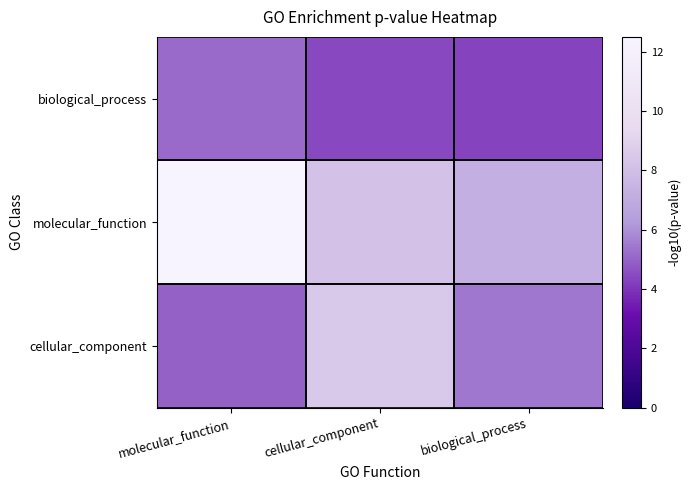

Rank the series by their average value, from highest to lowest.

molecular_function, cellular_component, biological_process